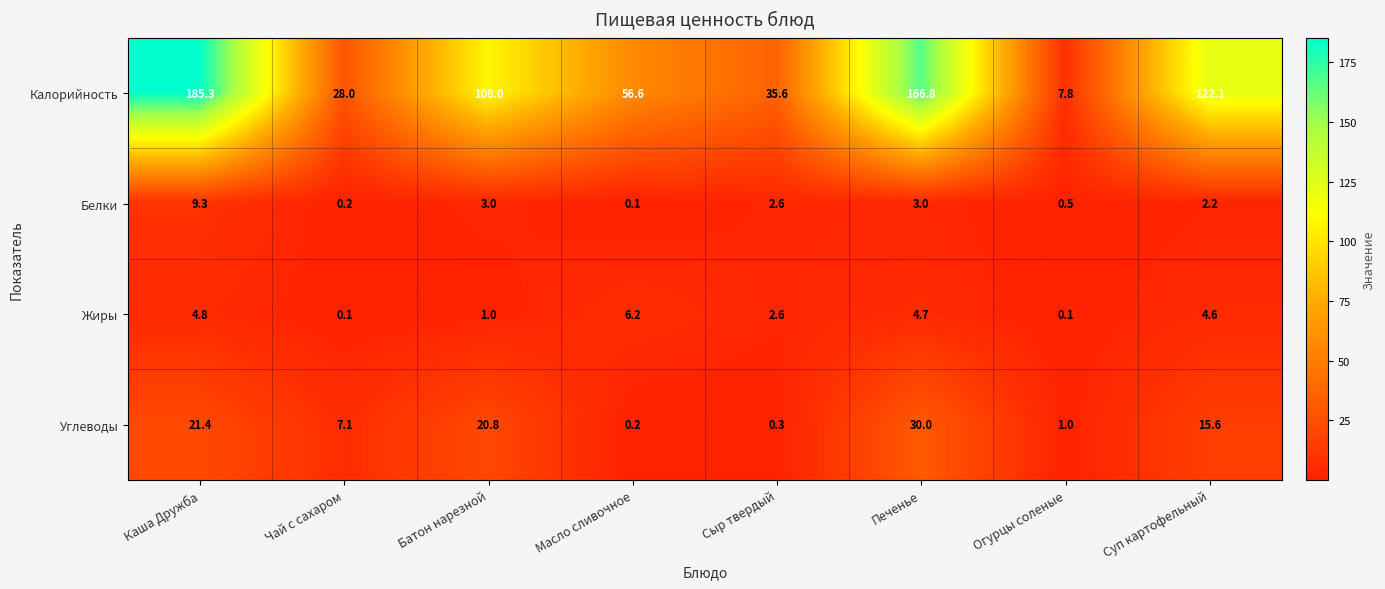

What is the total value across all series at Огурцы соленые?

9.4